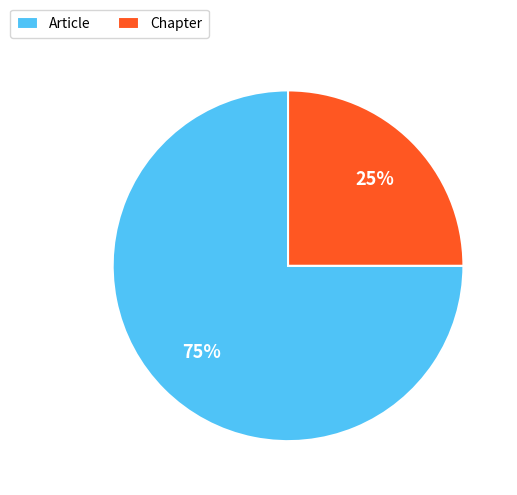

How many segments does this pie chart have?

2